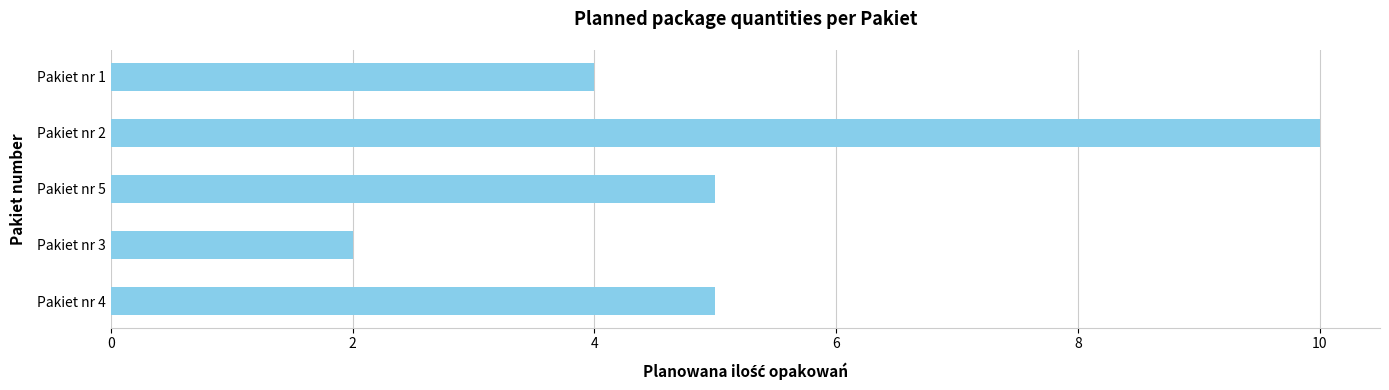

What is the change in value from Pakiet nr 2 to Pakiet nr 5?

-5